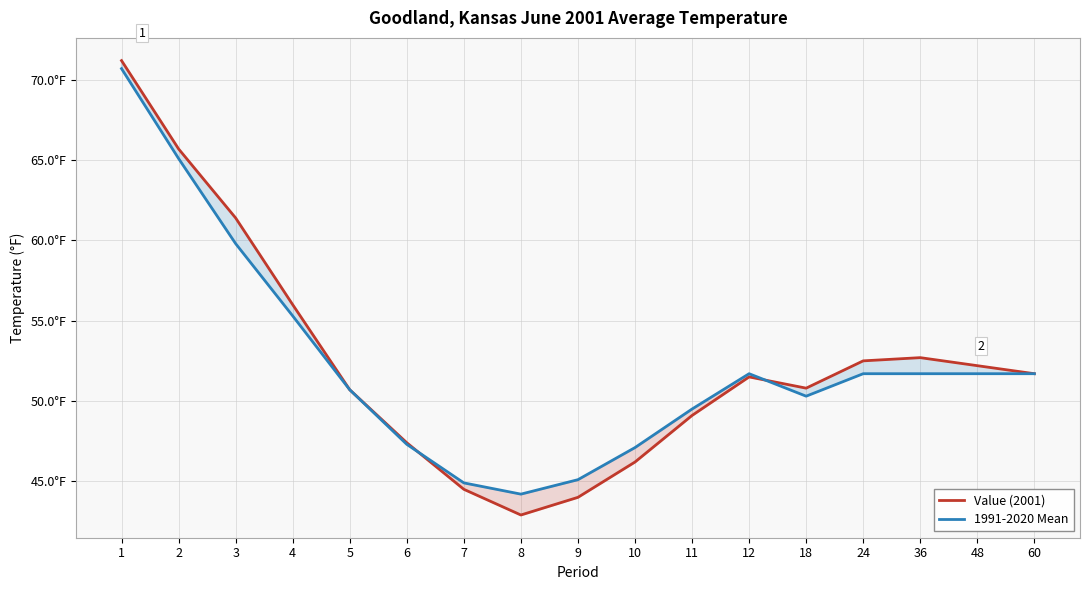

Which series has the largest range (max minus min)?

Value (2001)